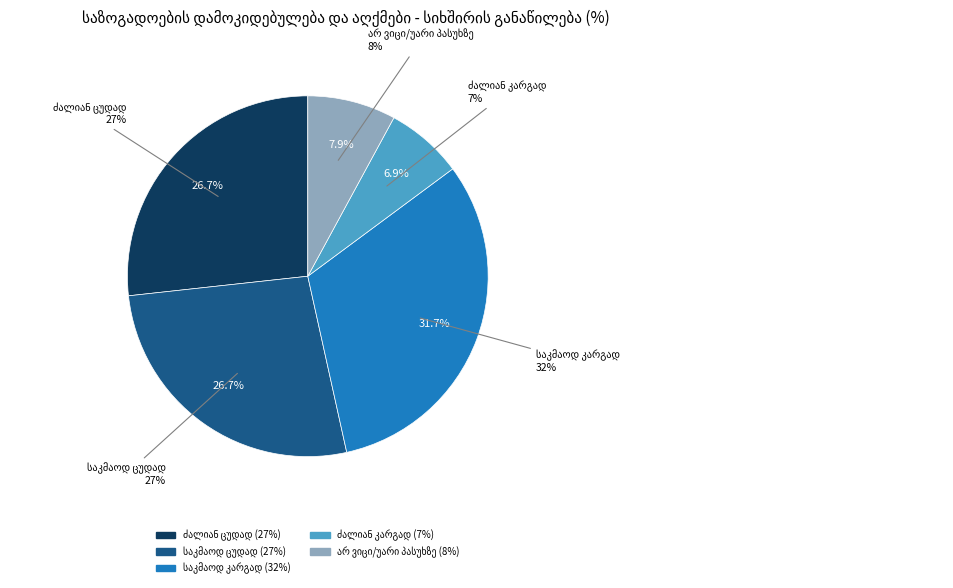

To the nearest percent, what portion does არ ვიცი/უარი პასუხზე represent?

8%